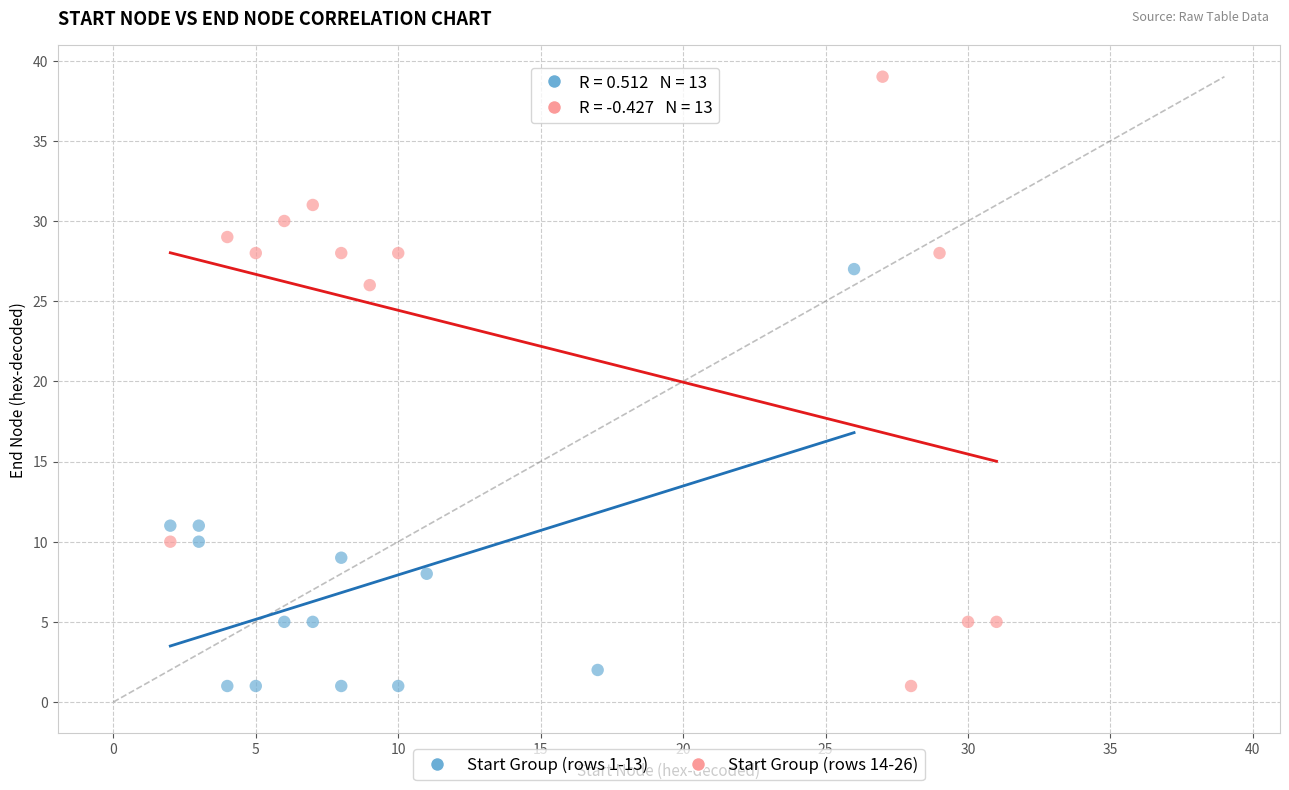

Which series has the largest Y range (max minus min)?

Start Group (rows 14-26)